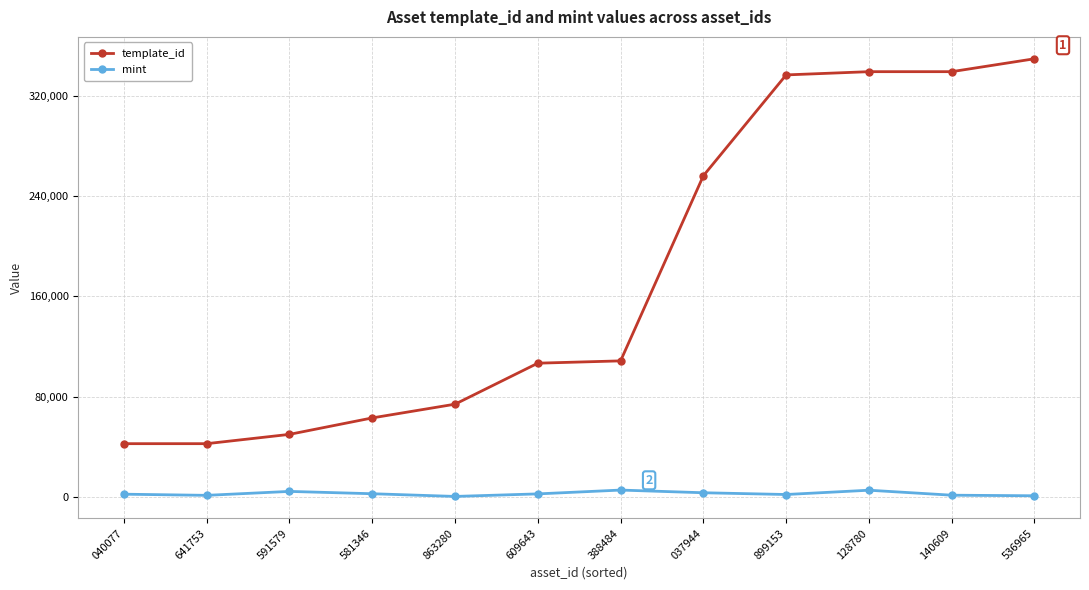

What is the lowest value of the template_id series?

42420